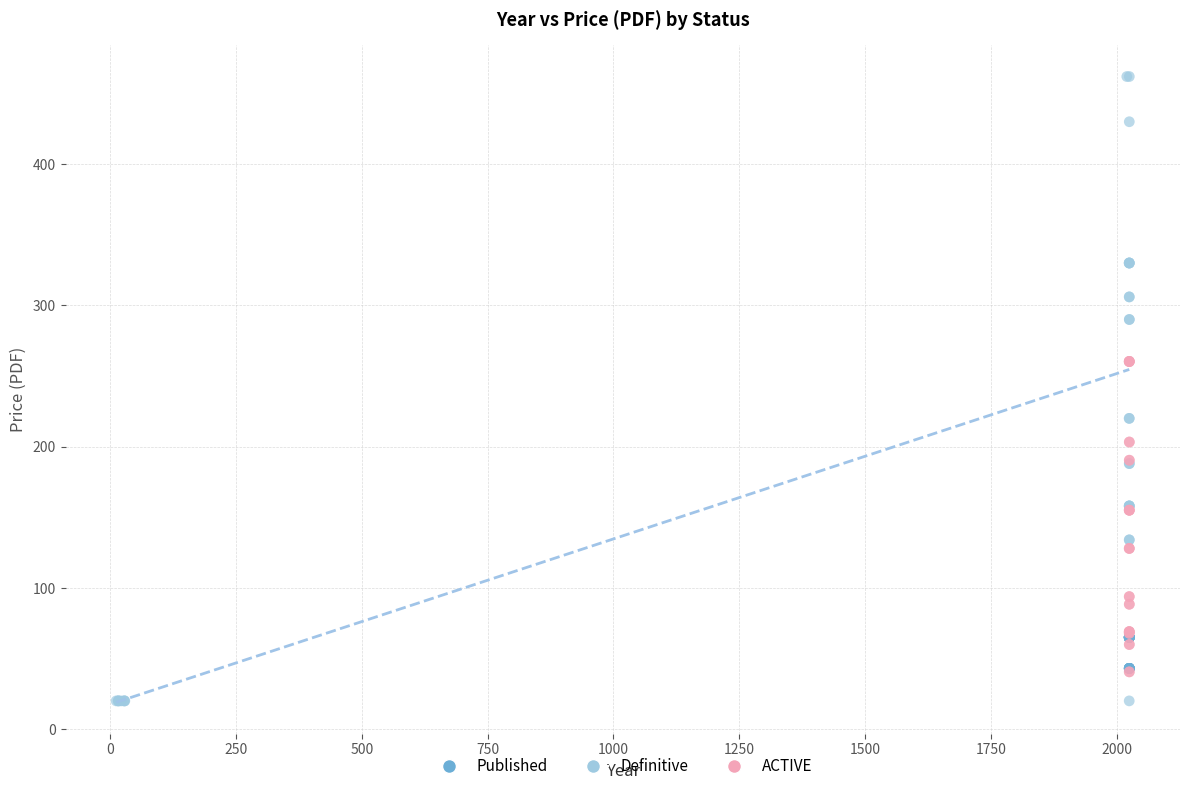

Which series has the widest spread of Y values?

Definitive